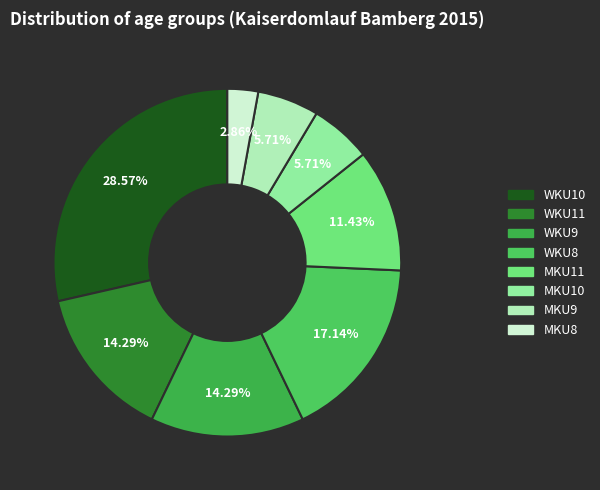

Is there any slice that represents more than half of the pie?

No